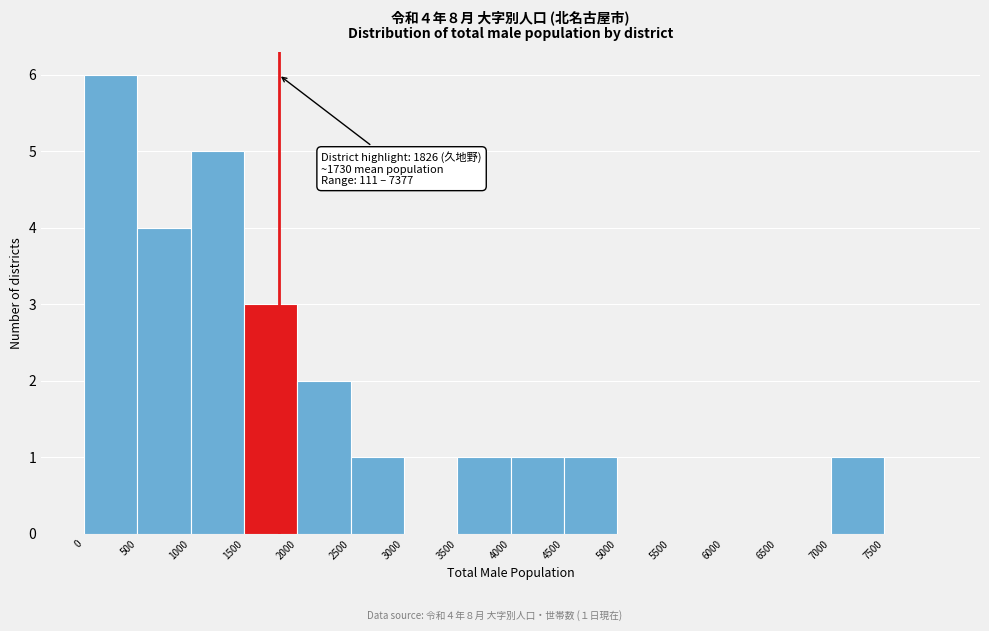

Over which range of the x-axis is the bar tallest?

0 to 500